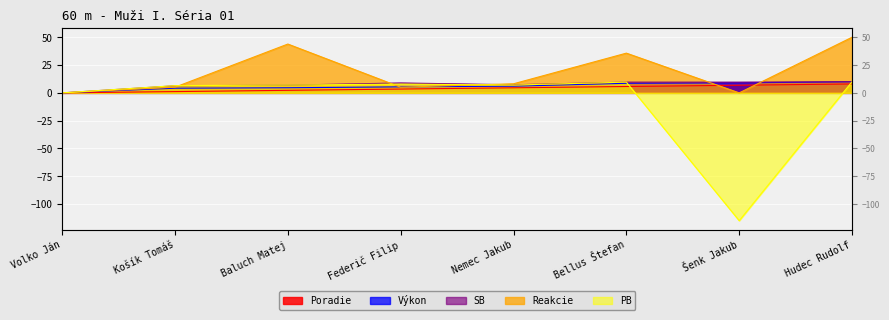

What is the sum of the Poradie values at Volko Ján and Hudec Rudolf?

8.0